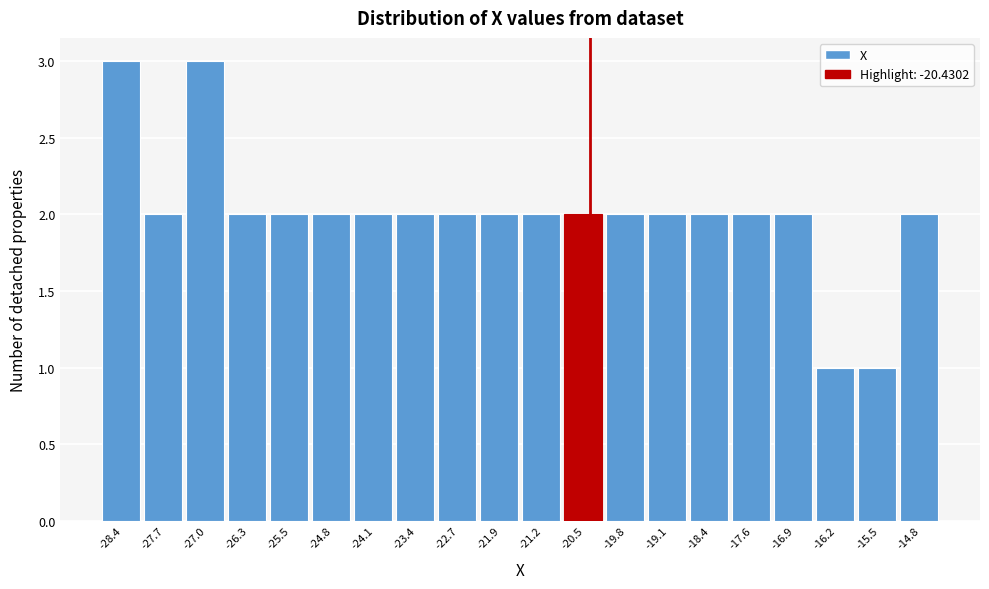

Reading left to right, list every bar in this chart as the range it spans on the x-axis followed by its height. Neither the bar edges nor the heights are printed on the chart, so give them approximately, as read against the axes.

-28.8 to -28.0: 3
-28.0 to -27.3: 2
-27.3 to -26.6: 3
-26.6 to -25.9: 2
-25.9 to -25.2: 2
-25.2 to -24.5: 2
-24.5 to -23.7: 2
-23.7 to -23.0: 2
-23.0 to -22.3: 2
-22.3 to -21.6: 2
-21.6 to -20.9: 2
-20.9 to -20.1: 2
-20.1 to -19.4: 2
-19.4 to -18.7: 2
-18.7 to -18.0: 2
-18.0 to -17.3: 2
-17.3 to -16.6: 2
-16.6 to -15.8: 1
-15.8 to -15.1: 1
-15.1 to -14.4: 2